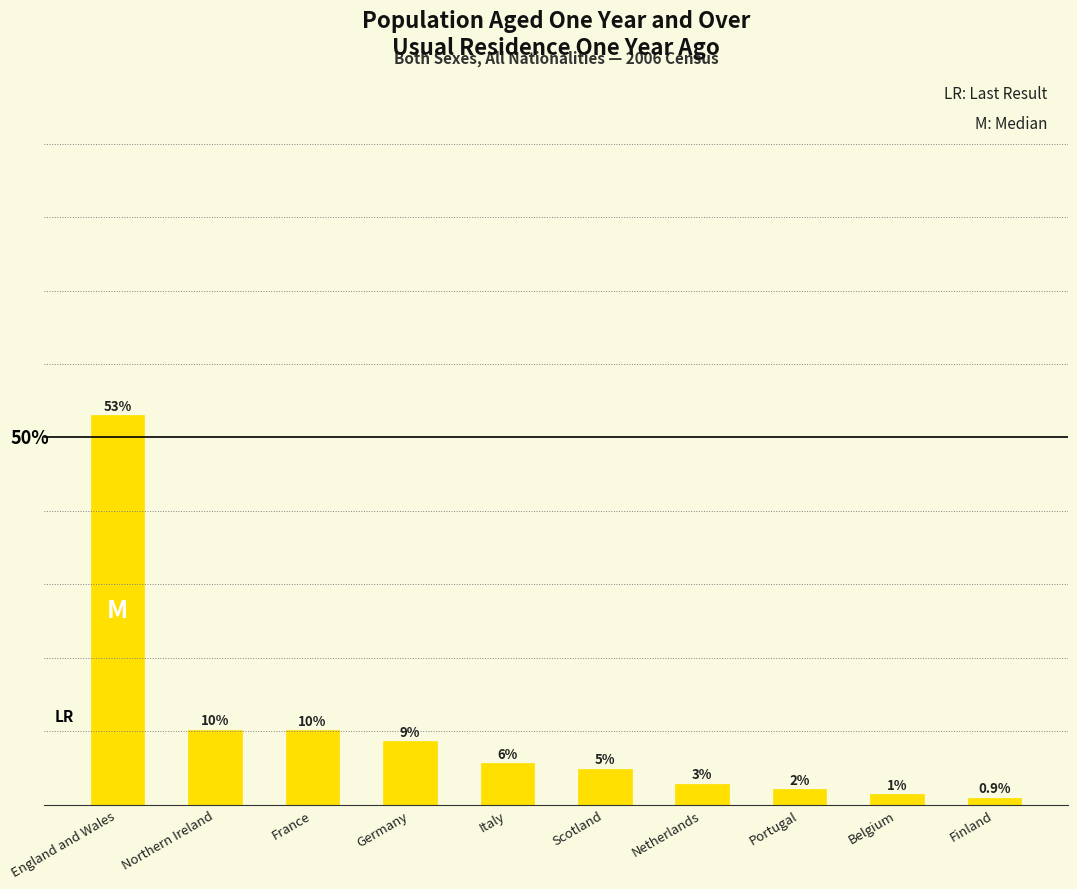

Which category has the lowest value across all series?

Finland